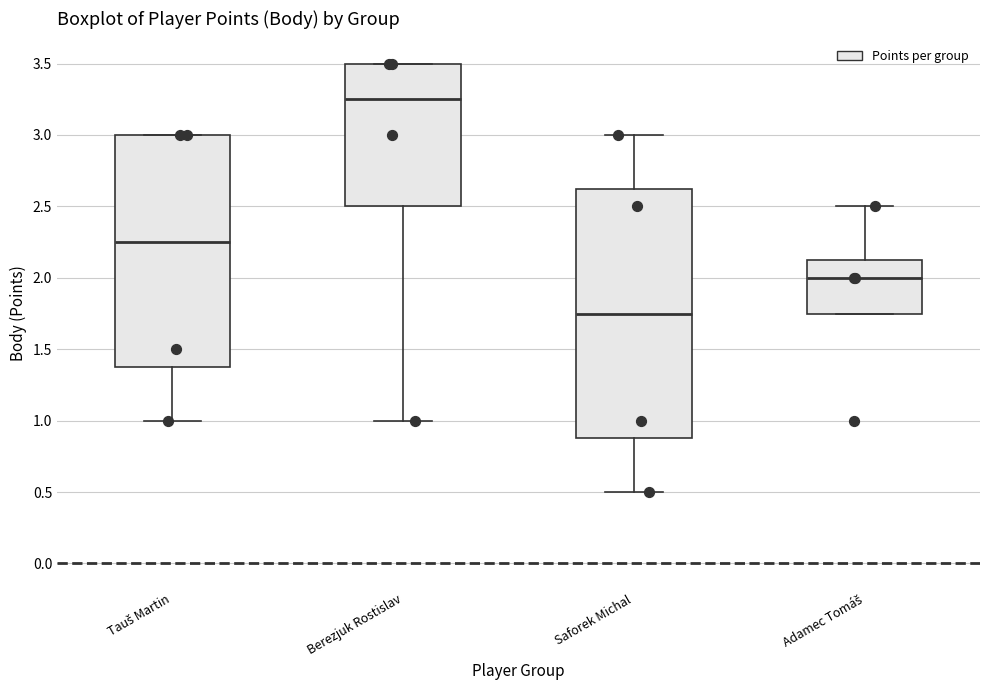

Reading left to right, transcribe this box plot: for each box, give where its median line is, the range the box spans, and where its two whiskers end, as read against the y-axis. The values are not printed on the chart, so give them approximately, as read against the axis.

Tauš Martin: median 2.25, box 1.40 to 3.00, whiskers 1.00 to 3.00
Berezjuk Rostislav: median 3.25, box 2.50 to 3.50, whiskers 1.00 to 3.50
Saforek Michal: median 1.75, box 0.90 to 2.65, whiskers 0.50 to 3.00
Adamec Tomáš: median 2.00, box 1.75 to 2.15, whiskers 1.75 to 2.50